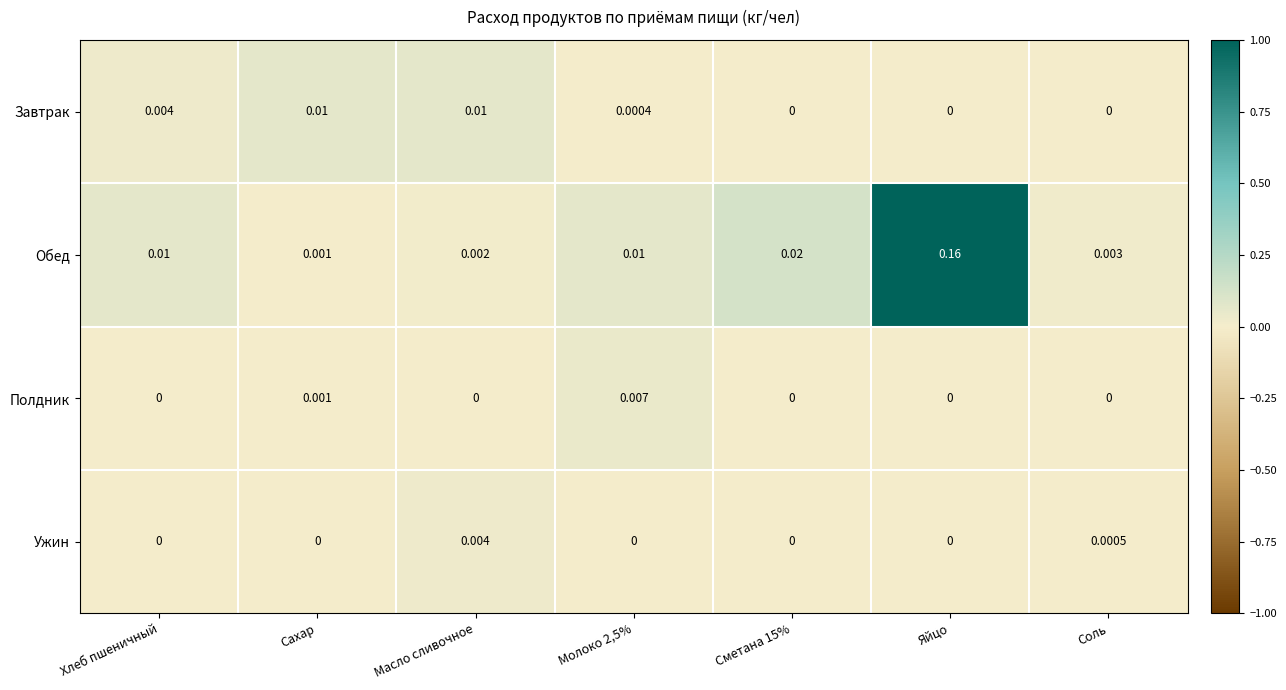

At which category does the chart reach its peak across all series?

Яйцо